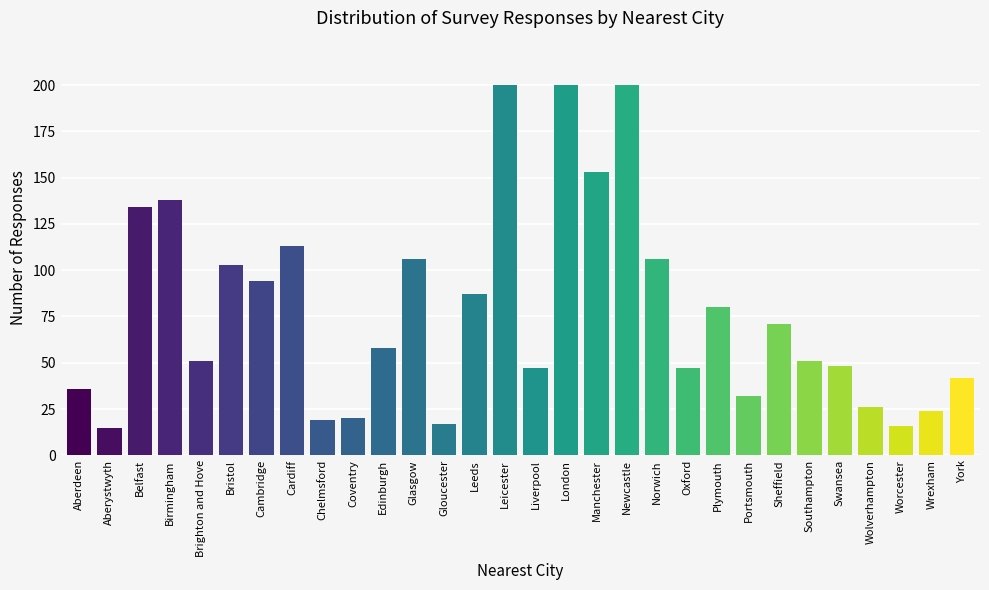

Reading left to right, extract all data points from this chart.

Aberdeen=36	Aberystwyth=15	Belfast=134	Birmingham=138	Brighton and Hove=51	Bristol=103	Cambridge=94	Cardiff=113	Chelmsford=19	Coventry=20	Edinburgh=58	Glasgow=106	Gloucester=17	Leeds=87	Leicester=200	Liverpool=47	London=200	Manchester=153	Newcastle=200	Norwich=106	Oxford=47	Plymouth=80	Portsmouth=32	Sheffield=71	Southampton=51	Swansea=48	Wolverhampton=26	Worcester=16	Wrexham=24	York=42